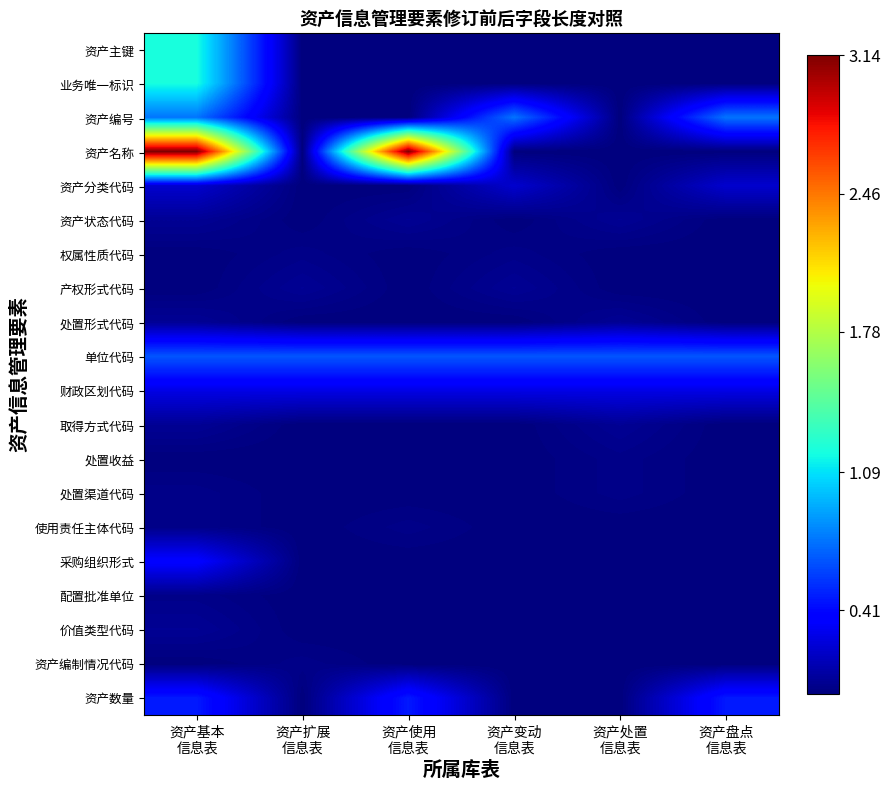

What is the total value across all series at 资产扩展
信息表?

1.1